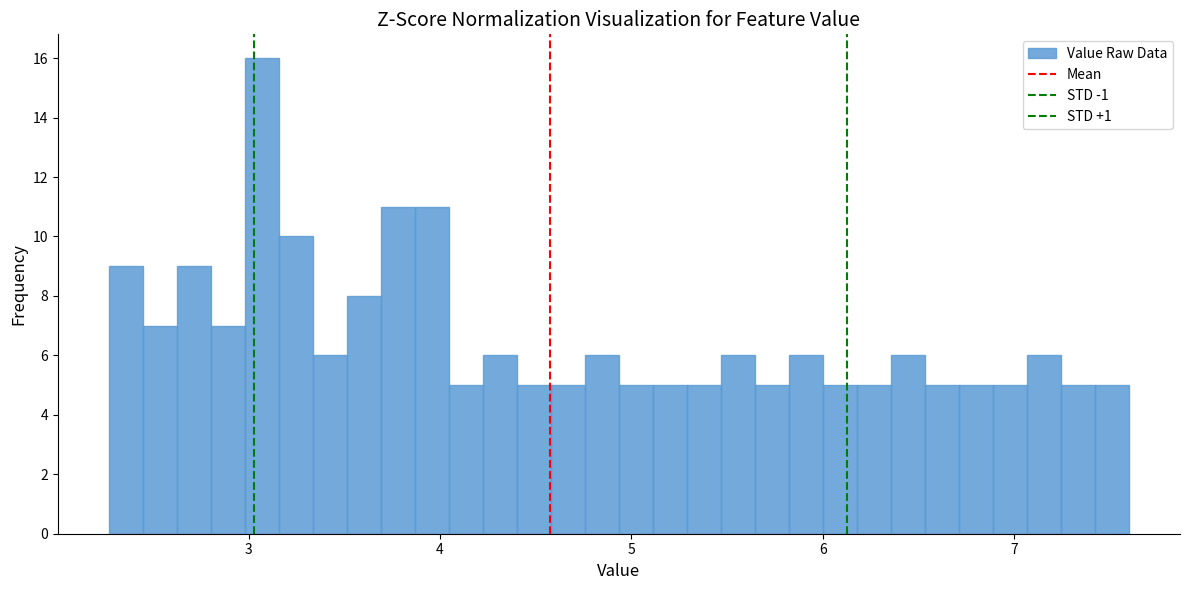

Read against the x-axis, roughly where is the centre of the tallest bar?

3.1